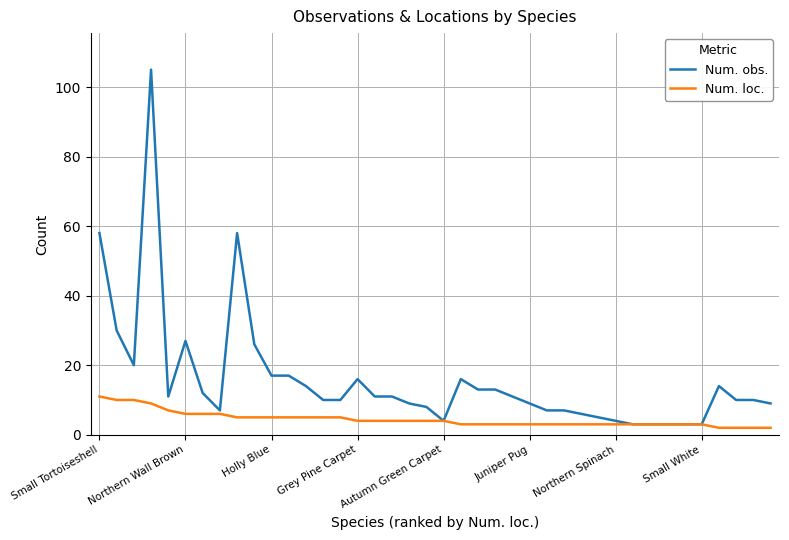

Which series has the largest total across all categories?

Num. obs.